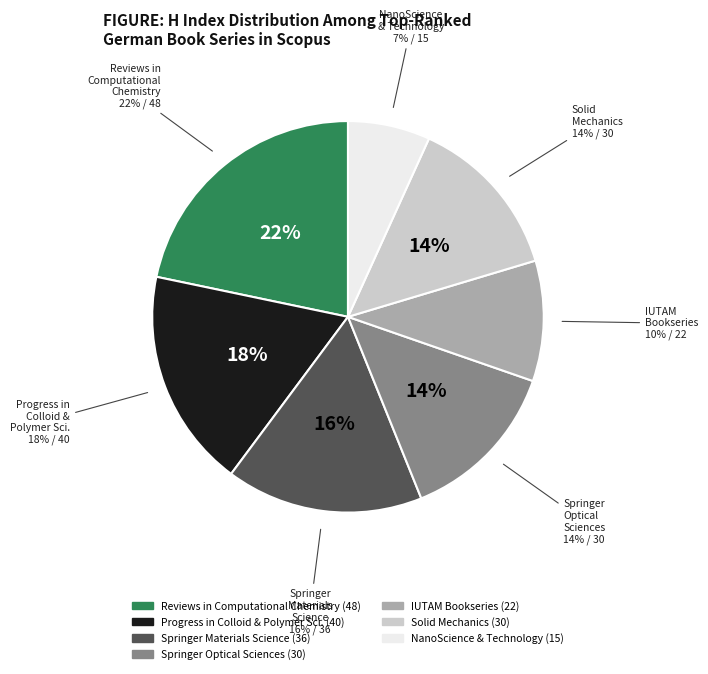

Is it true that NanoScience and Technology is 7% of the pie?

True